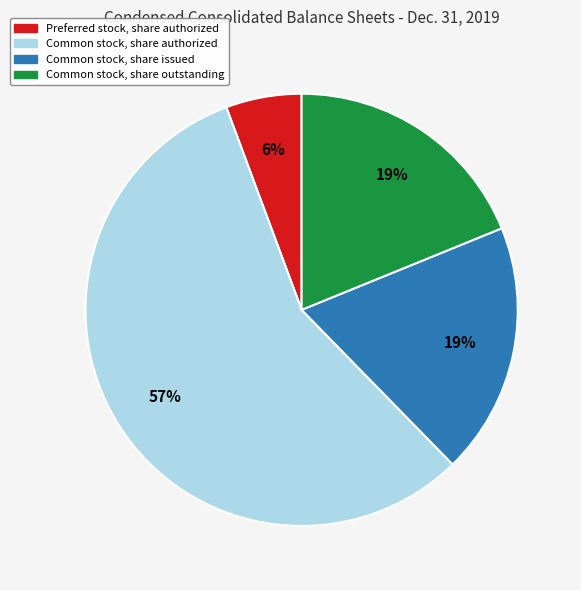

Does any single category account for the majority?

Yes